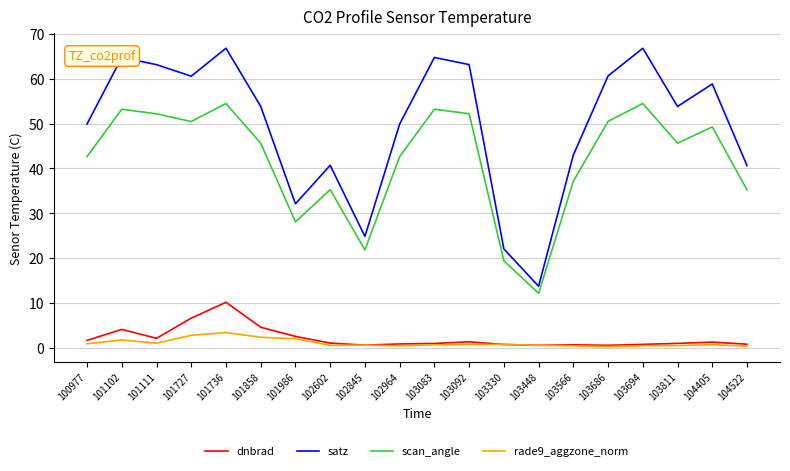

The scan_angle series shows 53.2 at 101102. True or false?

True